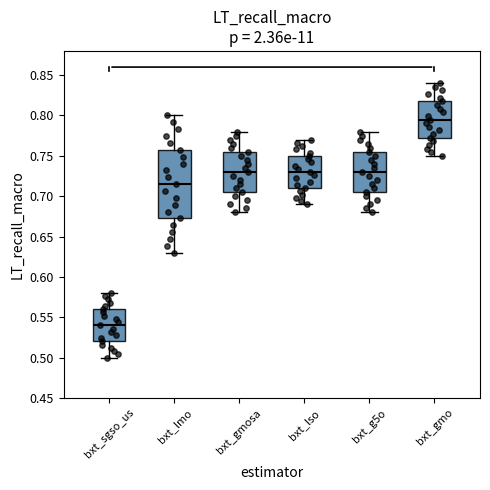

Where does the lower whisker of the box for bxt_sgso_us end on the y-axis? The values are not printed on the chart, so give them approximately, as read against the axis.

0.500